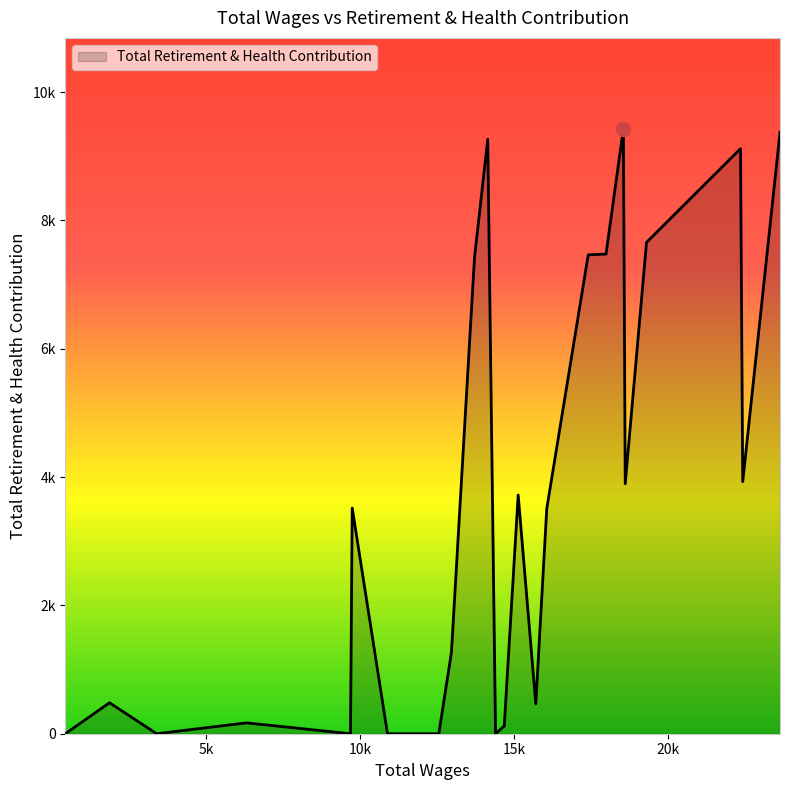

Does the chart display data point markers on the line(s)?

No